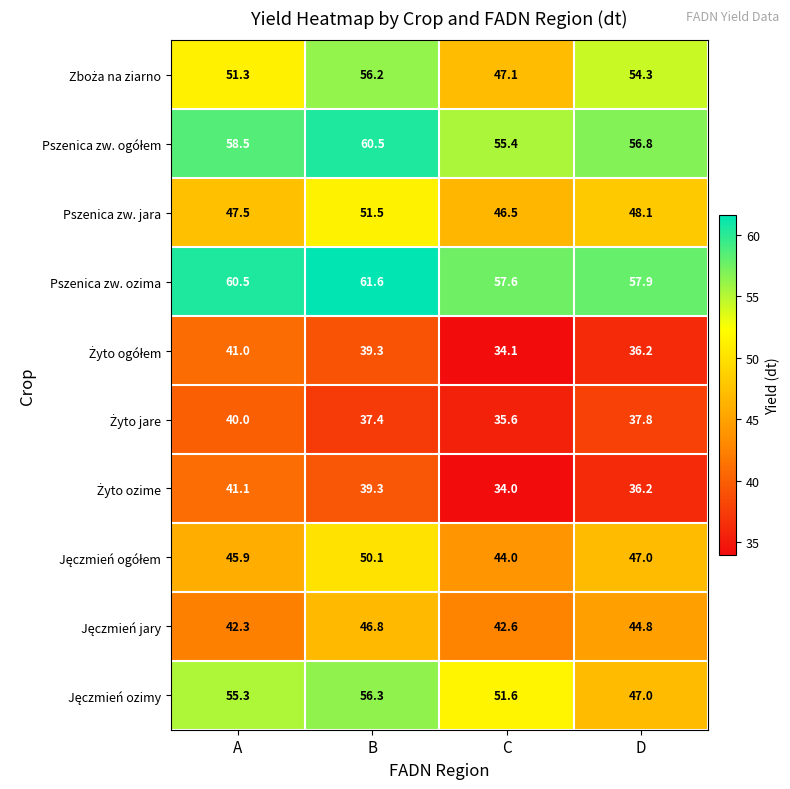

List the labels in order of Pszenica zw. ozima value, smallest first.

C, D, A, B